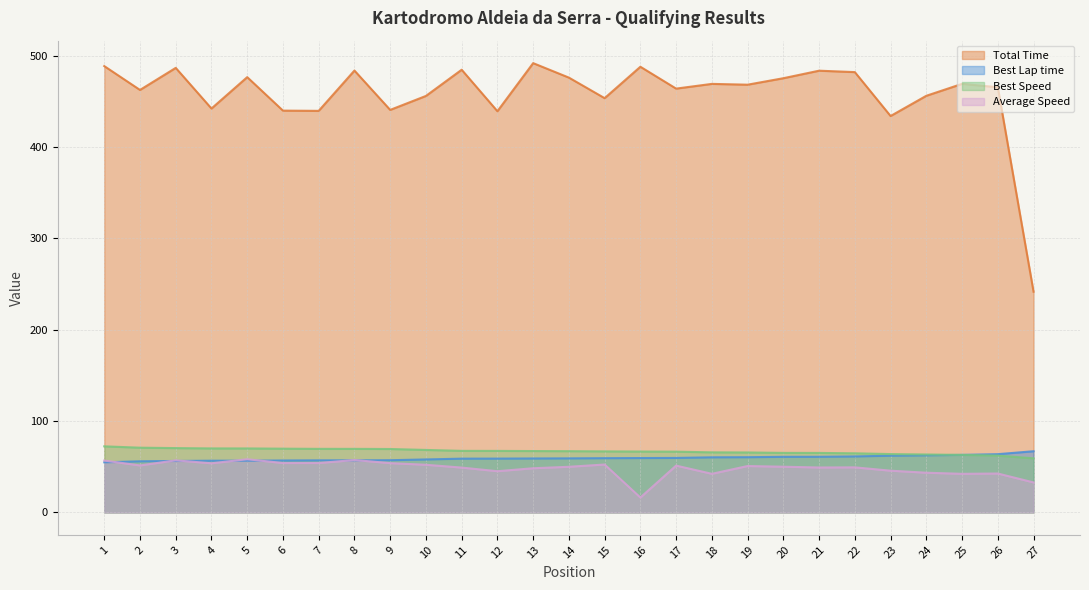

Does the chart have visible grid lines?

Yes